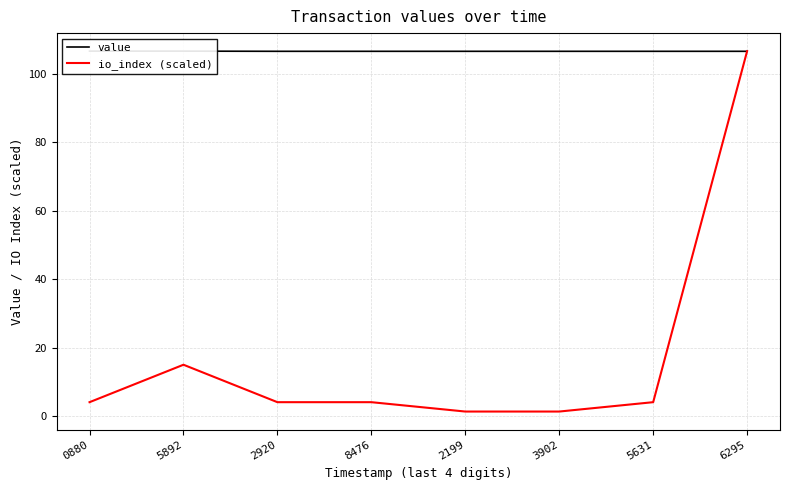

The io_index (scaled) series shows 5.6 at 5631. True or false?

False